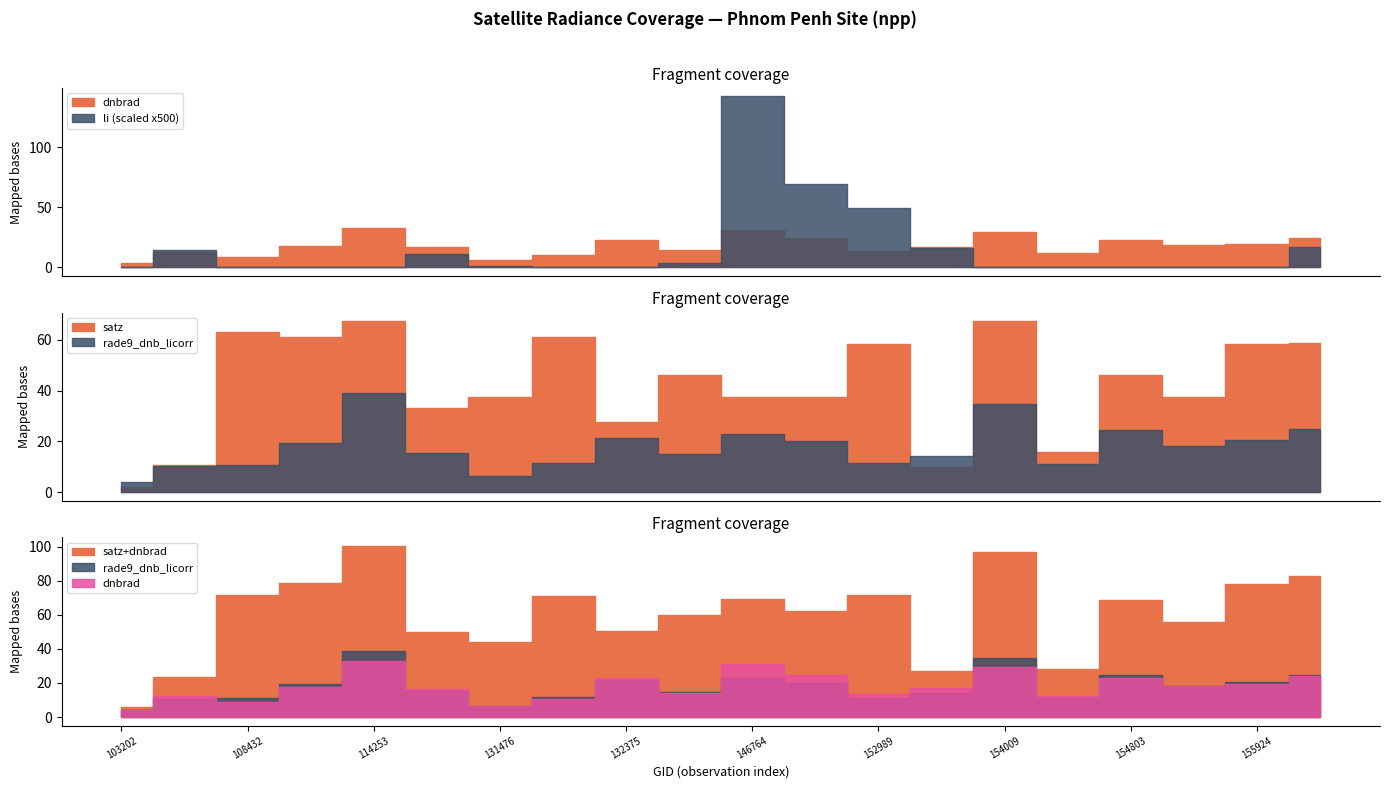

How many interior local peaks does the satz series have?

7